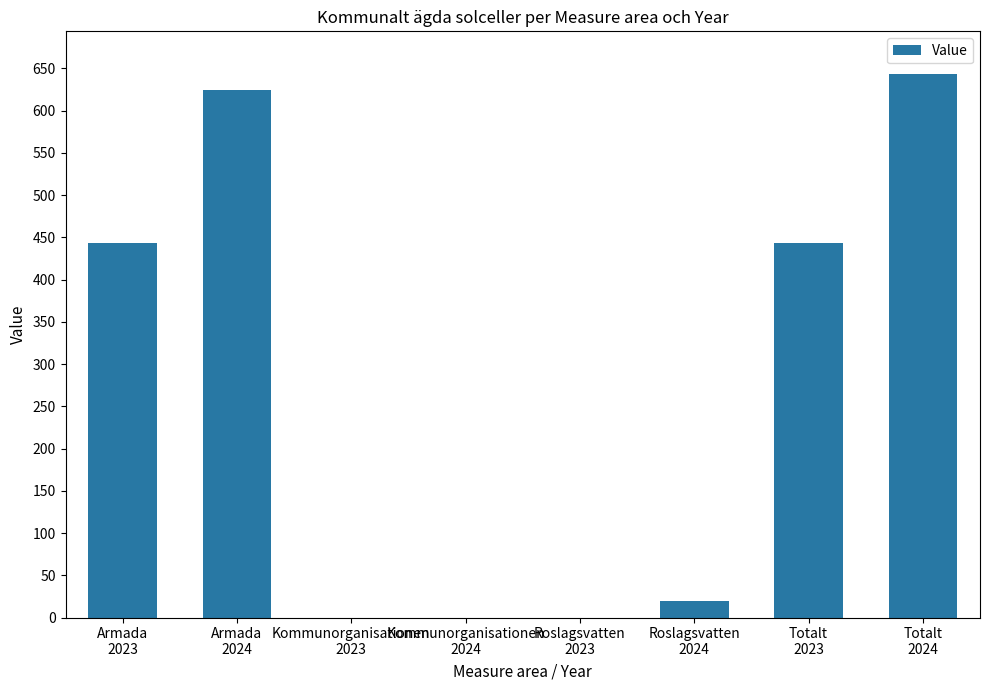

Count the number of categories in the chart.

8